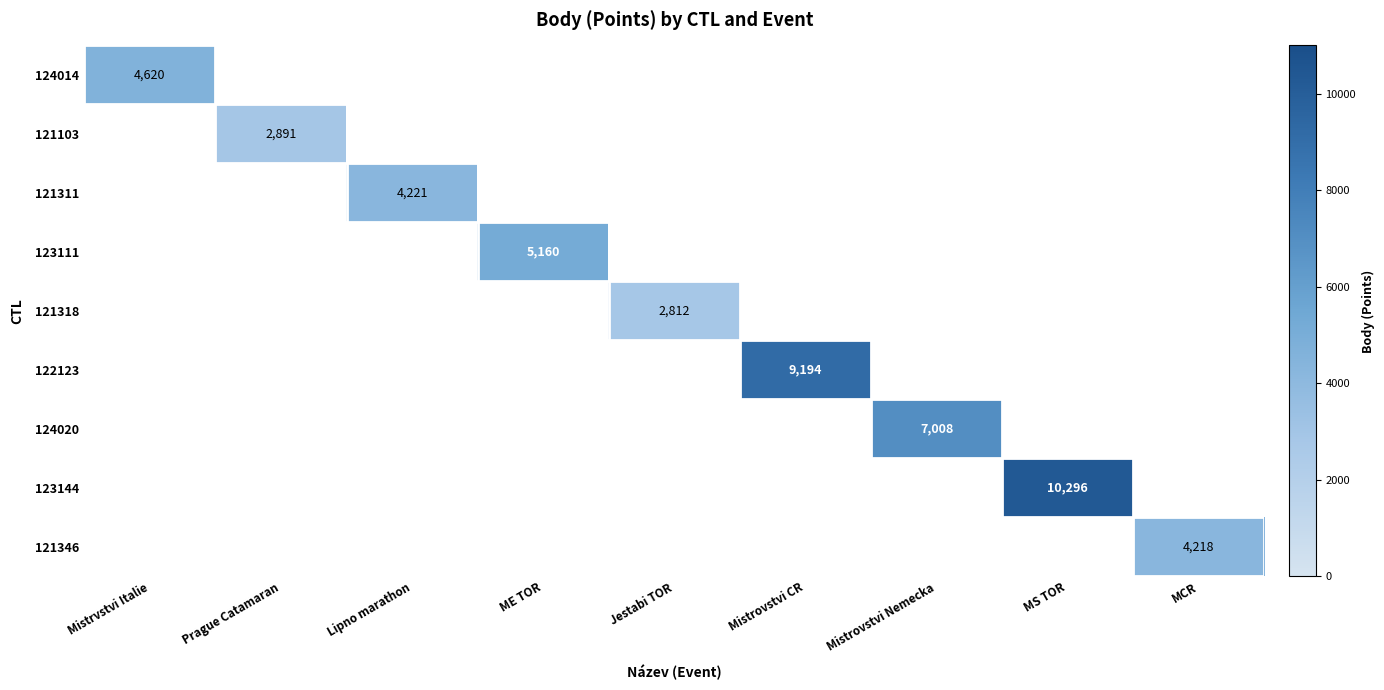

What is the minimum value shown in the chart?

2812.0